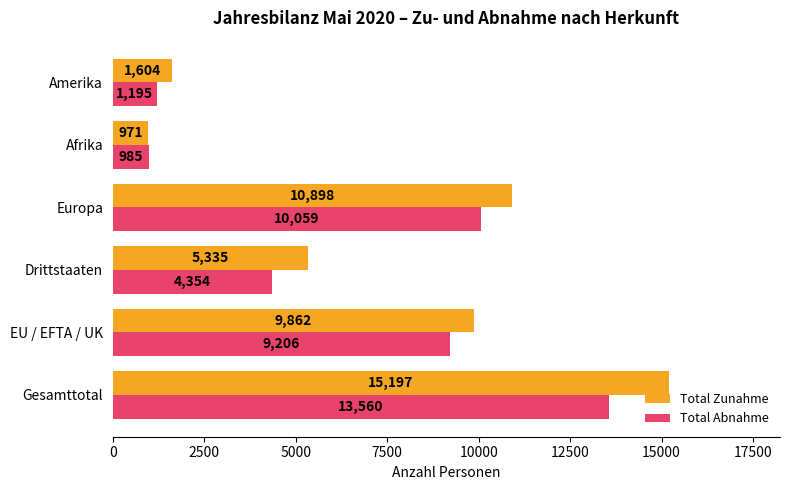

What is the sum of all Total Zunahme values?

43867